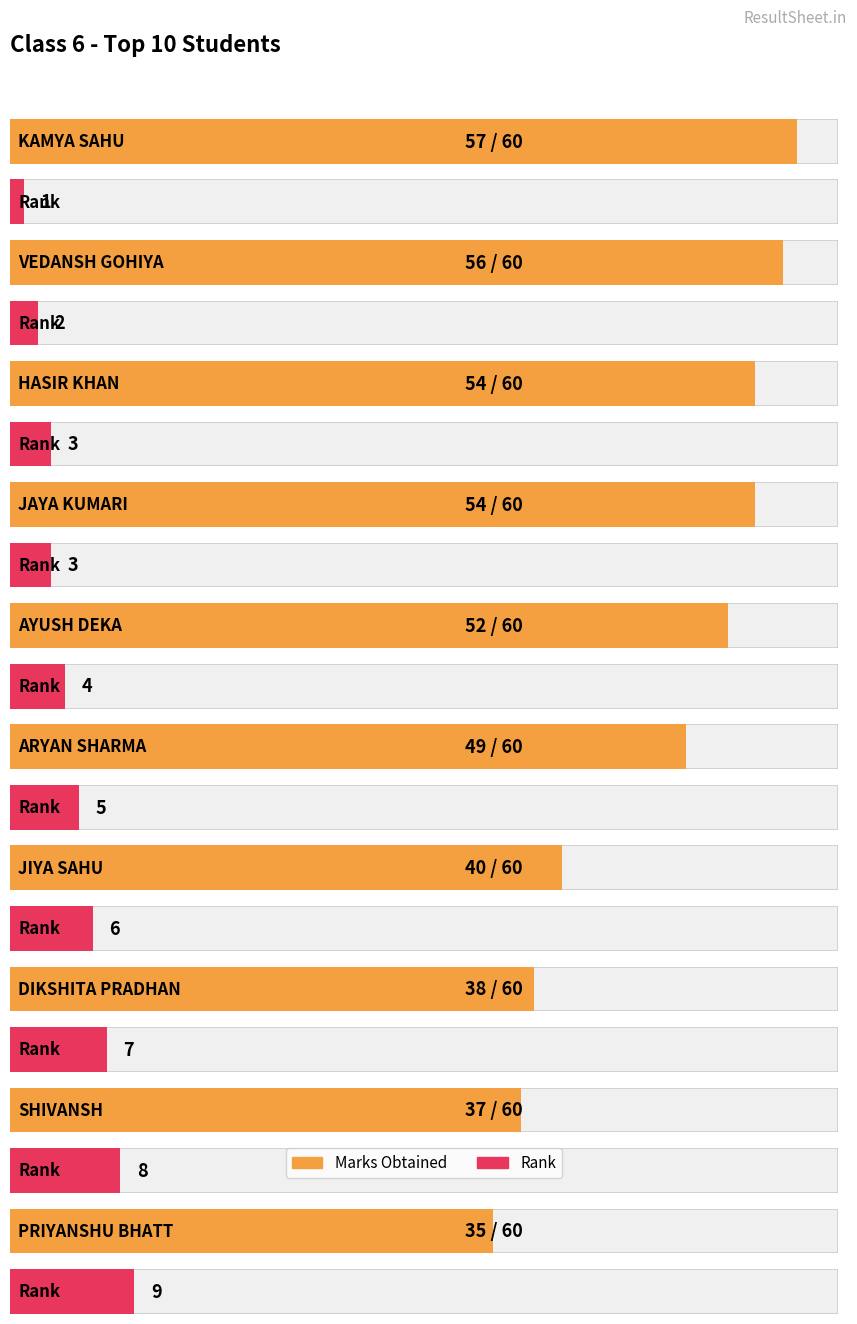

Read the Top 10 Students Marks value at ARYAN SHARMA, to the nearest 5.

50